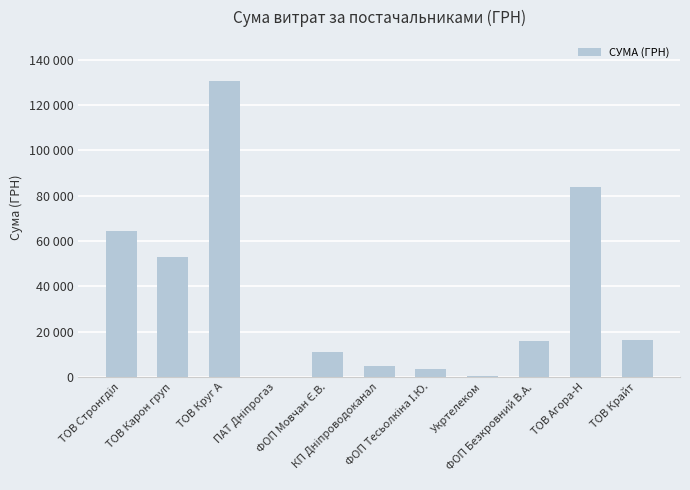

Rank the categories by value from highest to lowest.

ТОВ Круг А, ТОВ Агора-Н, ТОВ Стронгділ, ТОВ Карон груп, ТОВ Крайт, ФОП Безкровний В.А., ФОП Мовчан Є.В., КП Дніпроводоканал, ФОП Тесьолкіна І.Ю., Укртелеком, ПАТ Дніпрогаз